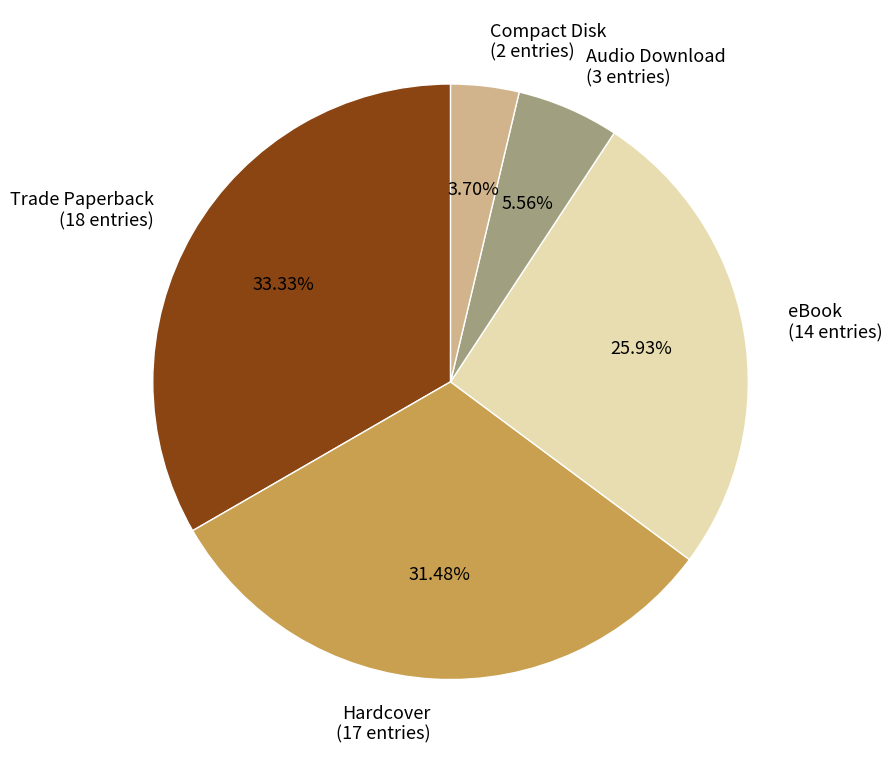

What is the largest slice in the pie chart?

Trade Paperback